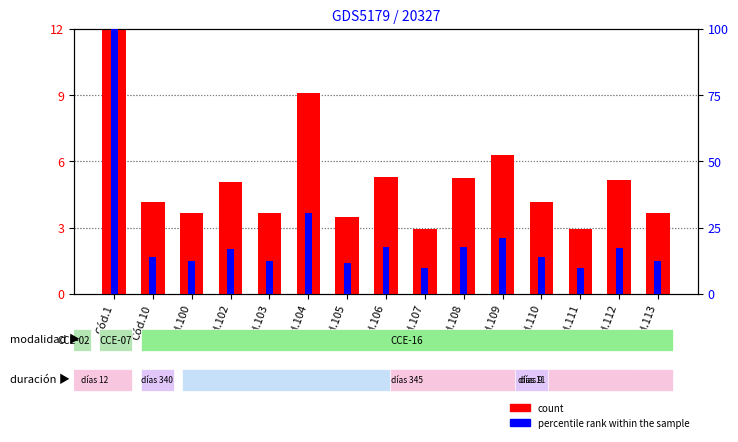

What is the difference between the highest and lowest values at Cód.107?

6.8